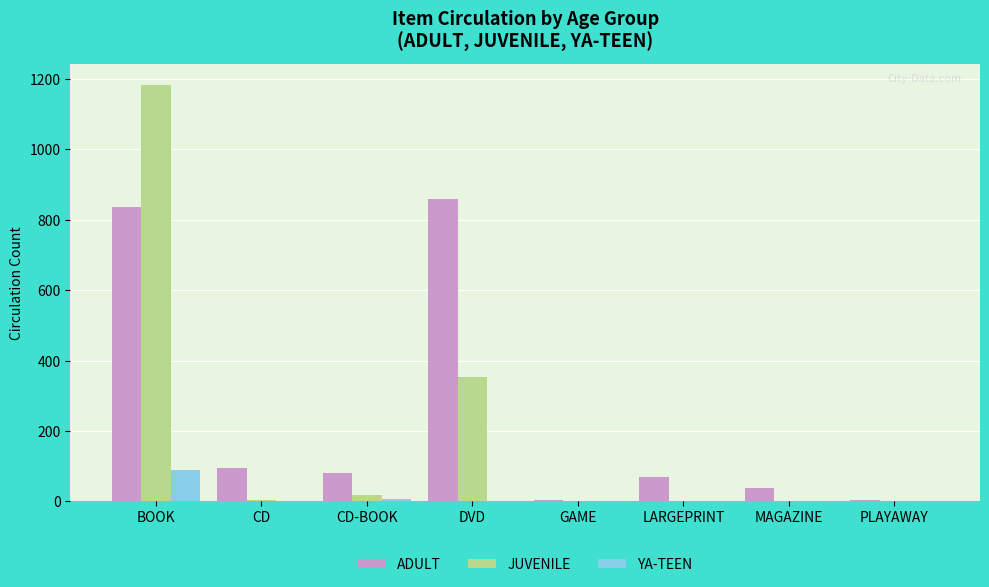

Which series has the largest range (max minus min)?

JUVENILE